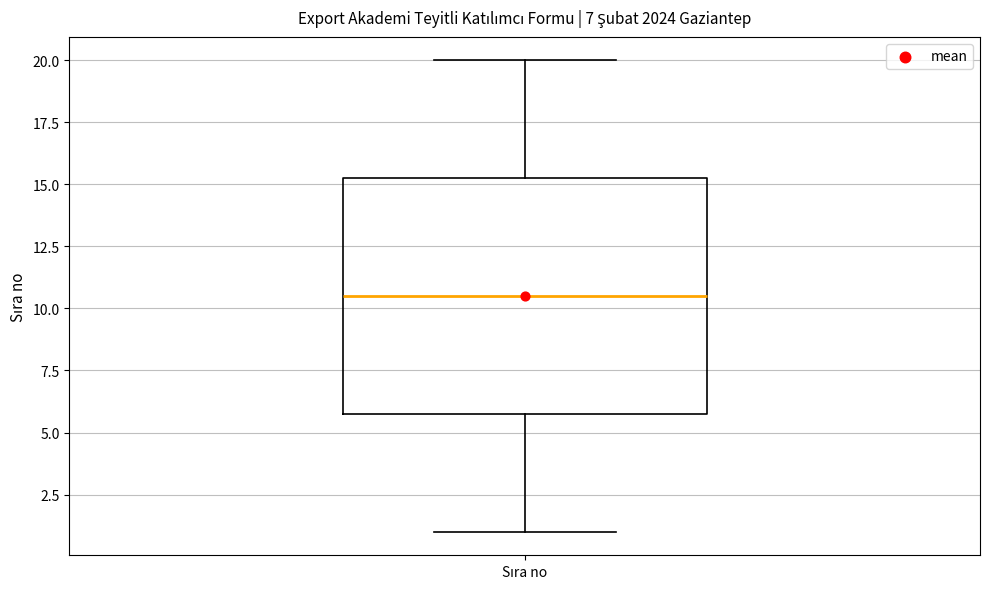

Where is the lower edge of the box for Sıra no on the y-axis? The values are not printed on the chart, so give them approximately, as read against the axis.

6.0